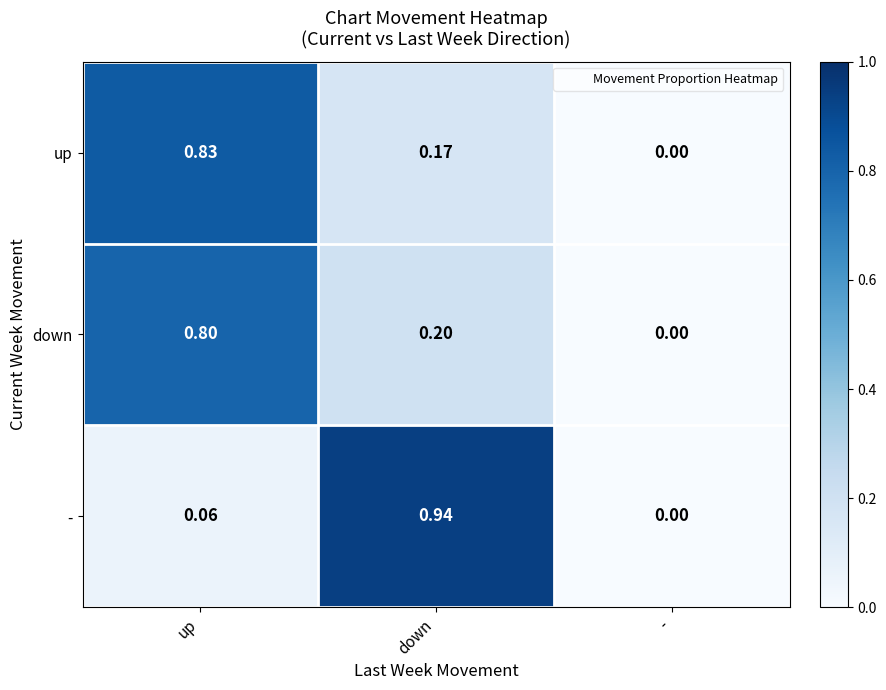

Which series has the widest spread of values?

-